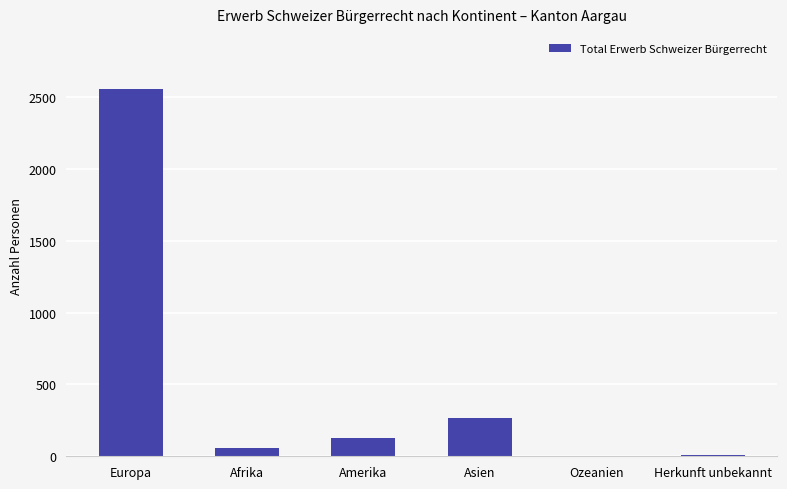

Where is the data nearest to the value 1279?

Asien